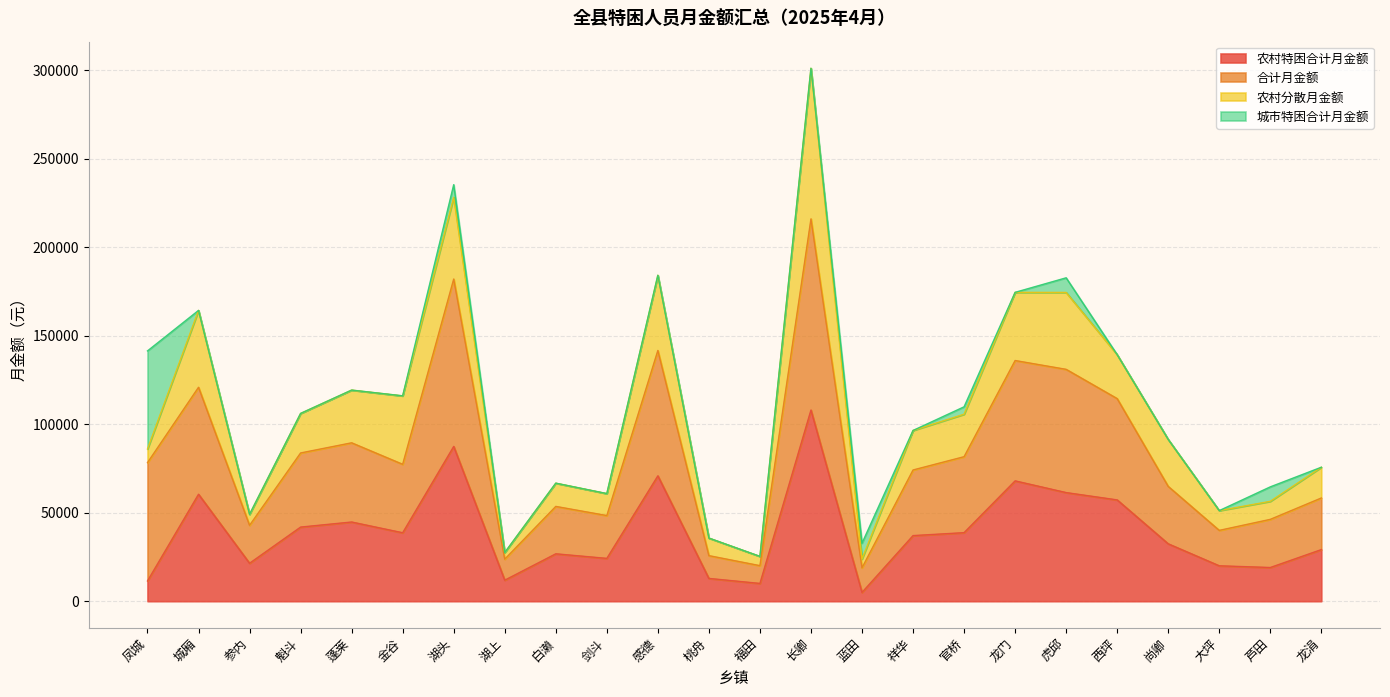

How many categories are shown in the chart?

24